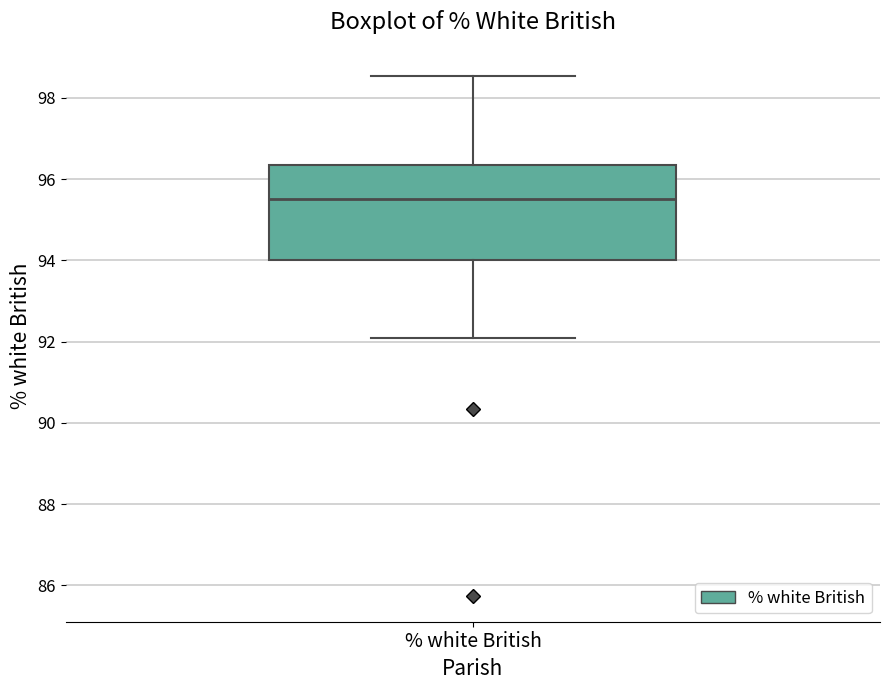

Read this box plot against the y-axis: the position of the median line, the range covered by the box, and the ends of both whiskers. The values are not printed on the chart, so give them approximately, as read against the axis.

median 95.6, box 94.0 to 96.4, whiskers 92.0 to 98.6